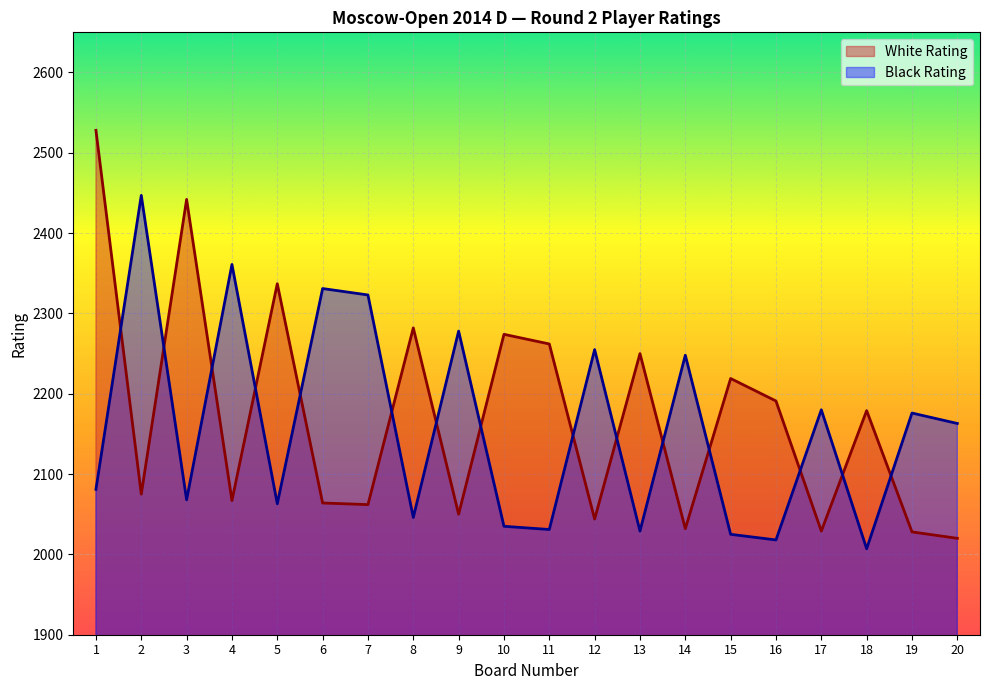

What is the value of the Black Rating point at the 6th from the left?

2331